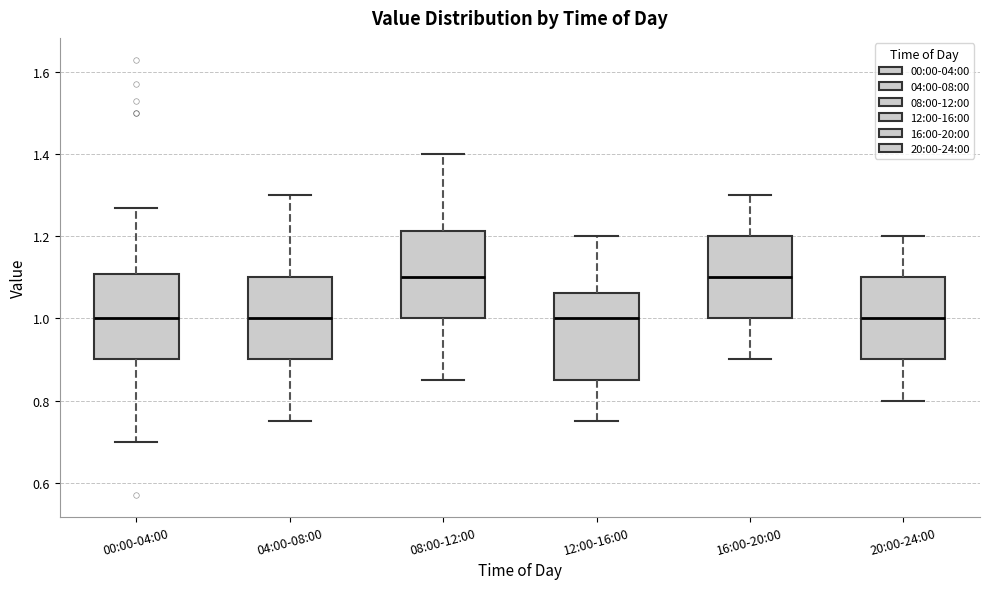

Reading left to right, read every box against the y-axis: the position of its median line, the range the box covers, and the ends of its whiskers. The values are not printed on the chart, so give them approximately, as read against the axis.

00:00-04:00: median 1.00, box 0.90 to 1.10, whiskers 0.70 to 1.28
04:00-08:00: median 1.00, box 0.90 to 1.10, whiskers 0.76 to 1.30
08:00-12:00: median 1.10, box 1.00 to 1.22, whiskers 0.86 to 1.40
12:00-16:00: median 1.00, box 0.86 to 1.06, whiskers 0.76 to 1.20
16:00-20:00: median 1.10, box 1.00 to 1.20, whiskers 0.90 to 1.30
20:00-24:00: median 1.00, box 0.90 to 1.10, whiskers 0.80 to 1.20